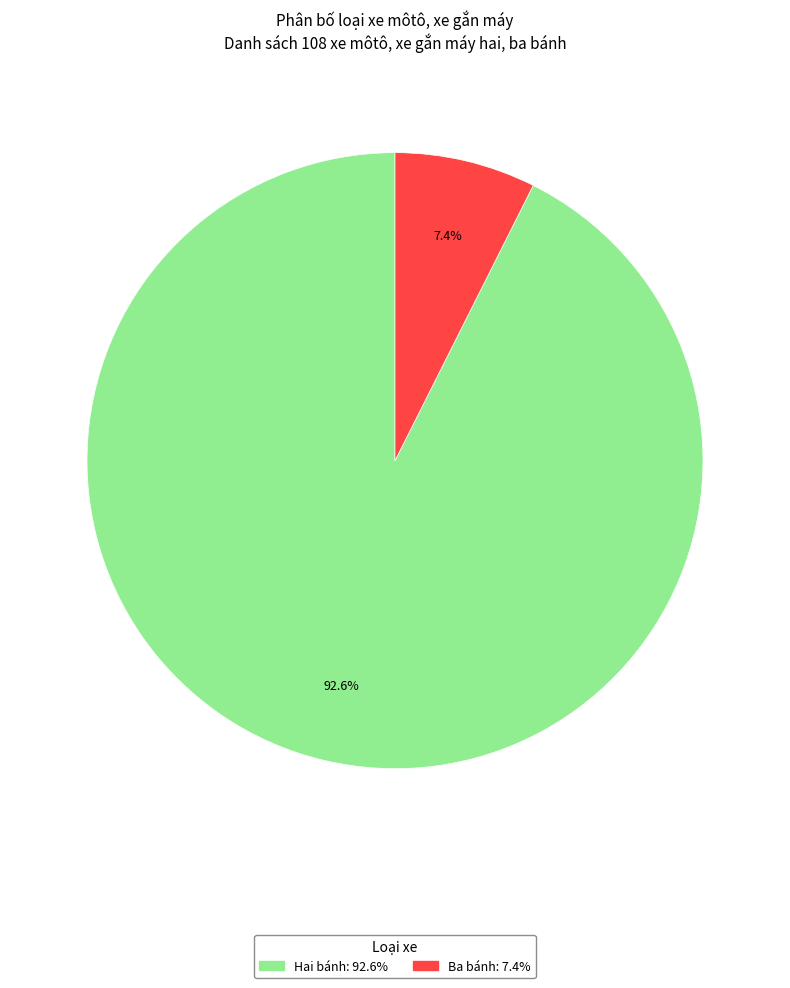

The Hai bánh slice represents 99% of the pie. True or false?

False